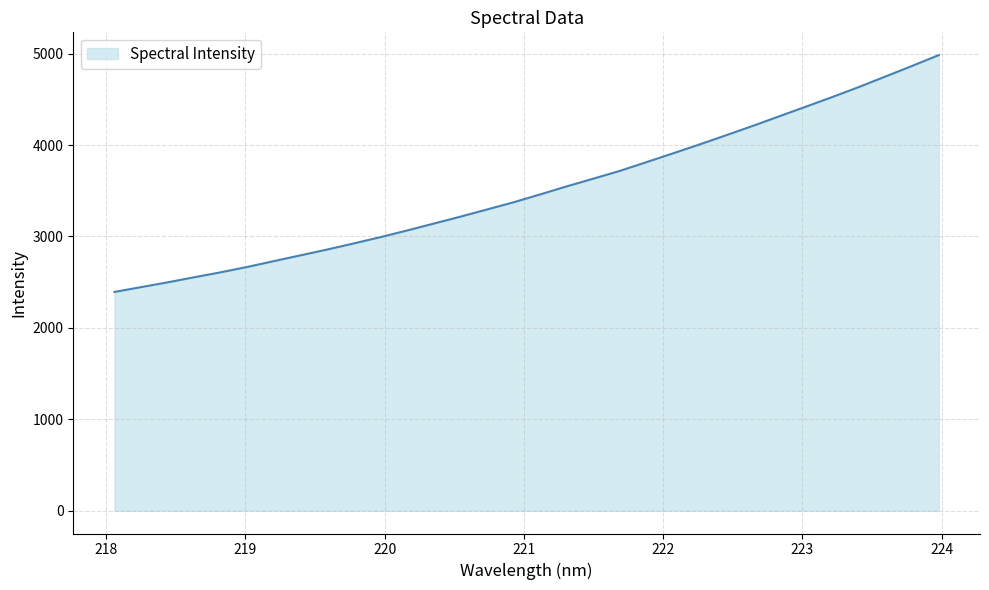

What is the greatest value displayed?

4984.0